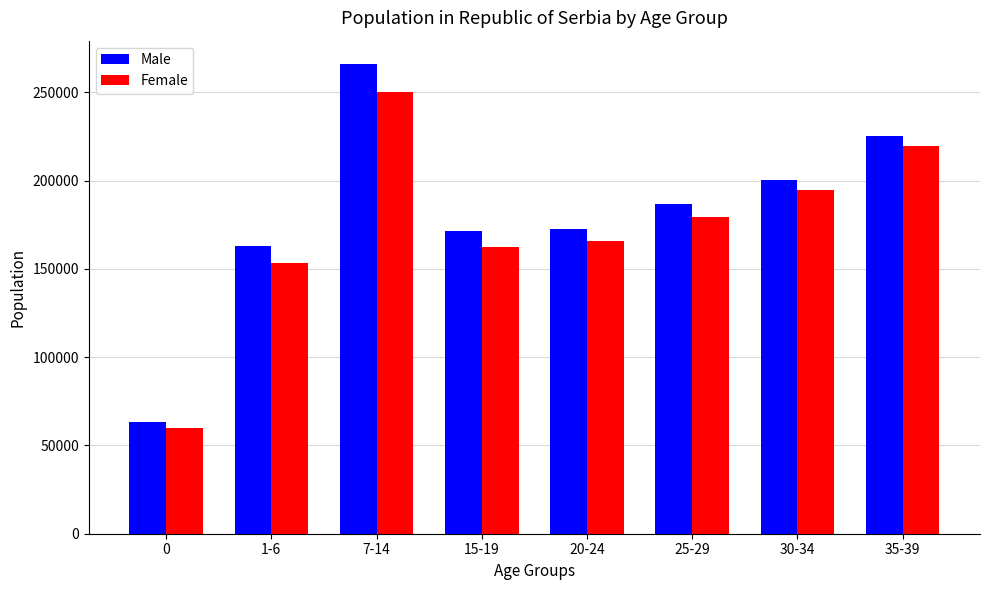

How many values in the Male series are below 186995?

4